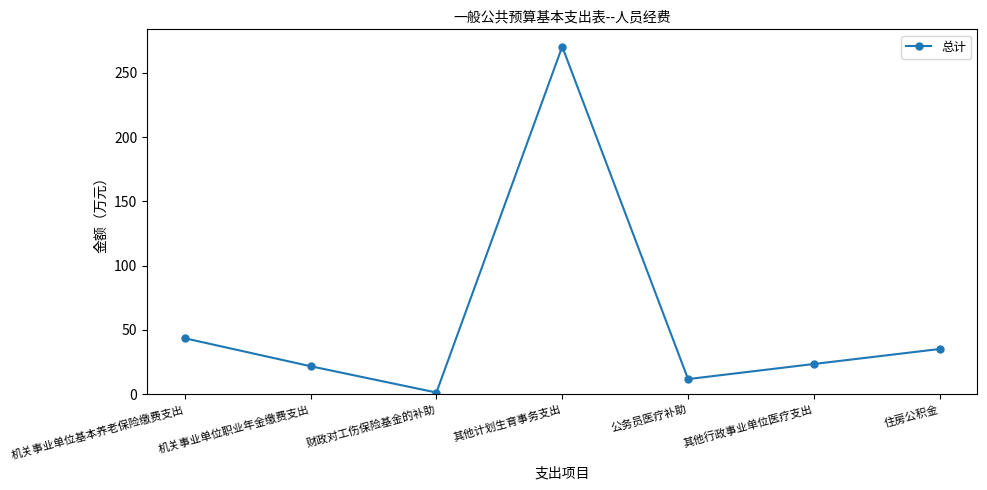

Read the value at 机关事业单位职业年金缴费支出.

21.8